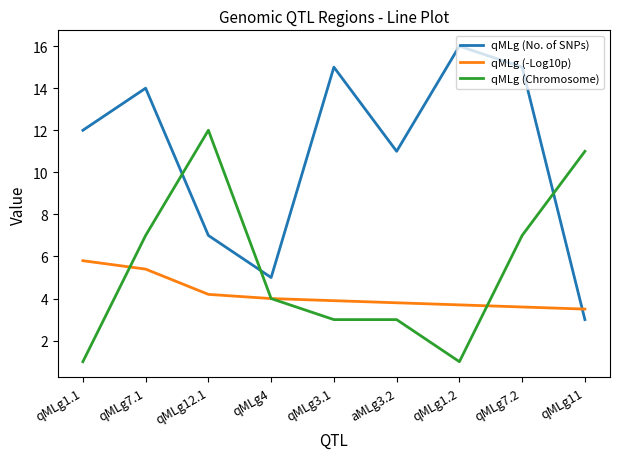

What is the spread (max minus min) of values at qMLg3.1?

12.0